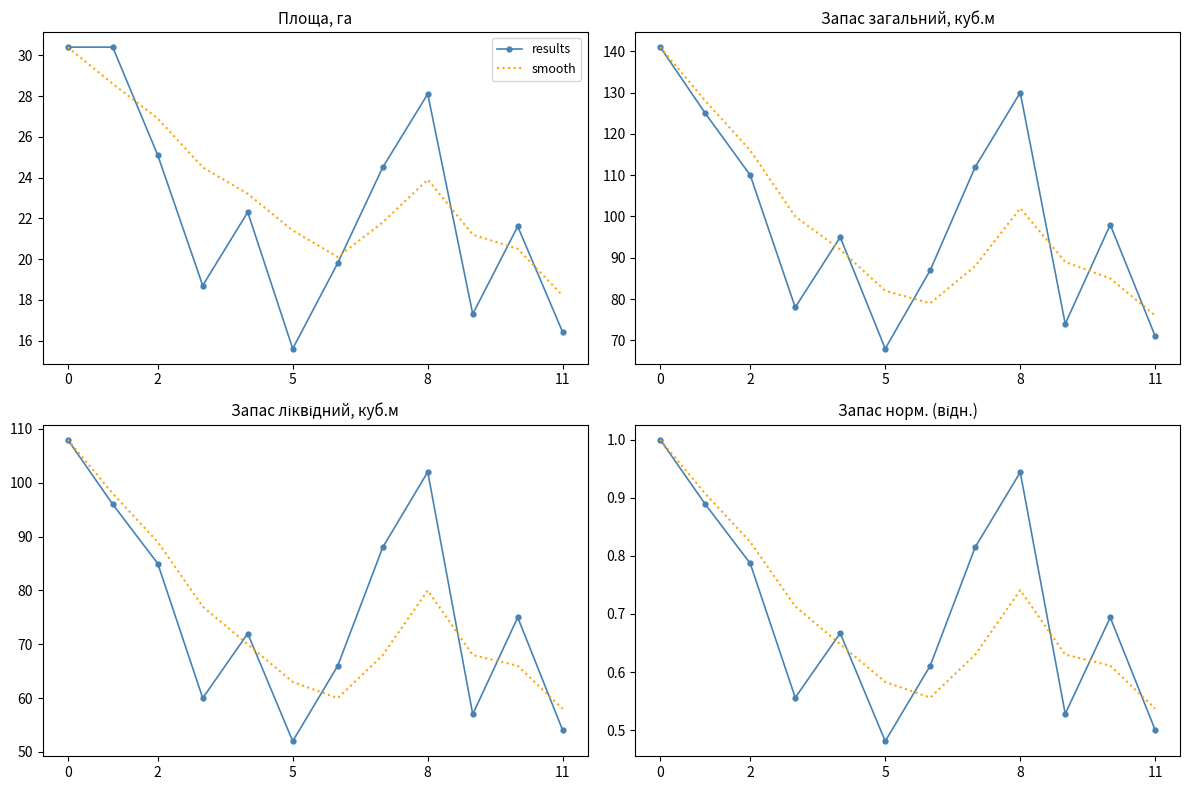

How many lines are shown in the chart?

2